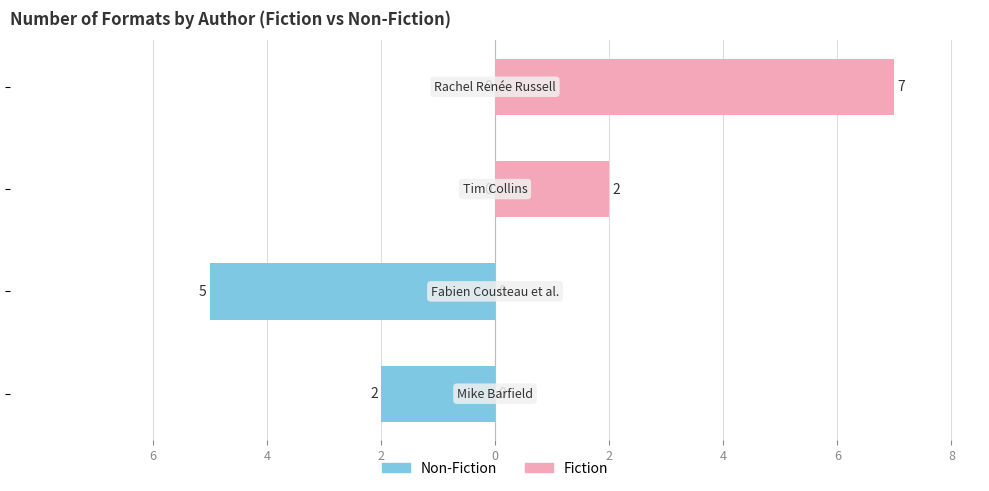

Rank the series by their average value, from lowest to highest.

Non-Fiction, Fiction